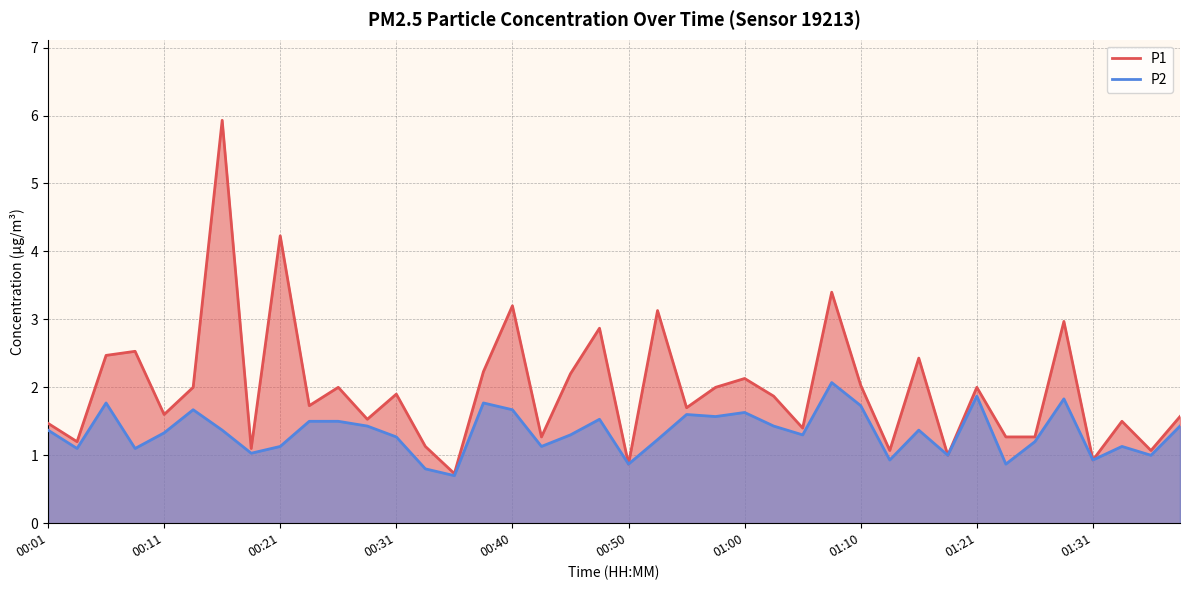

Which series has the widest spread of values?

P1